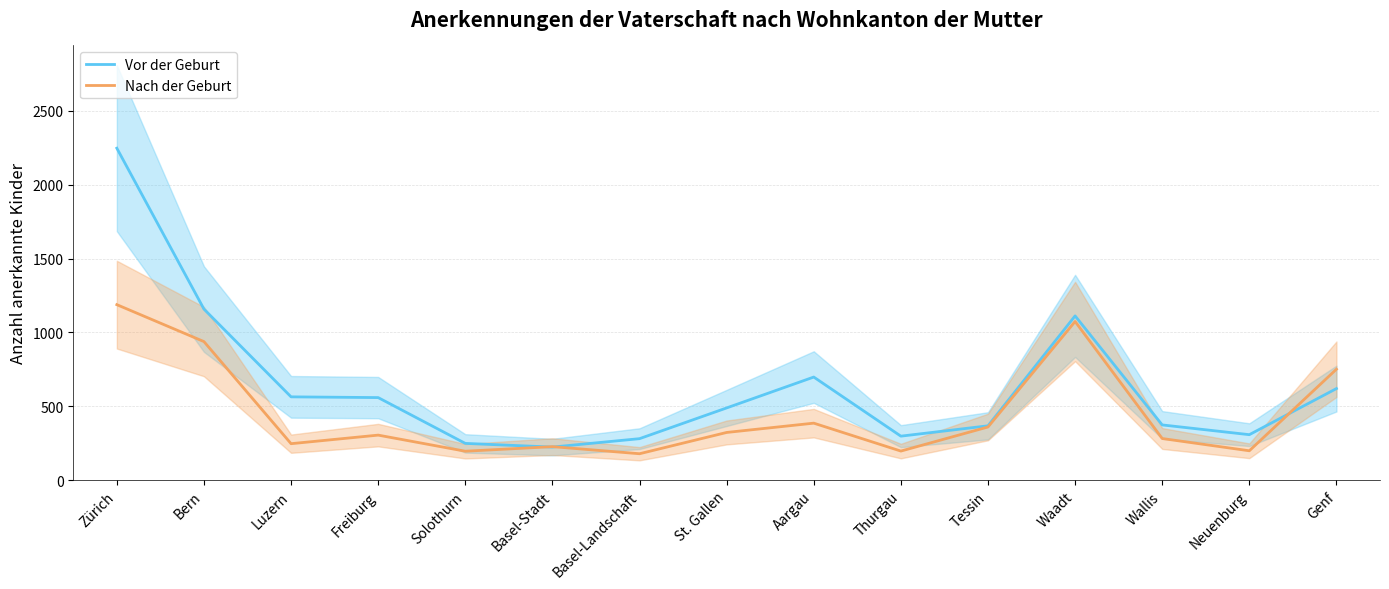

What is the total value across all series at Aargau?

1084